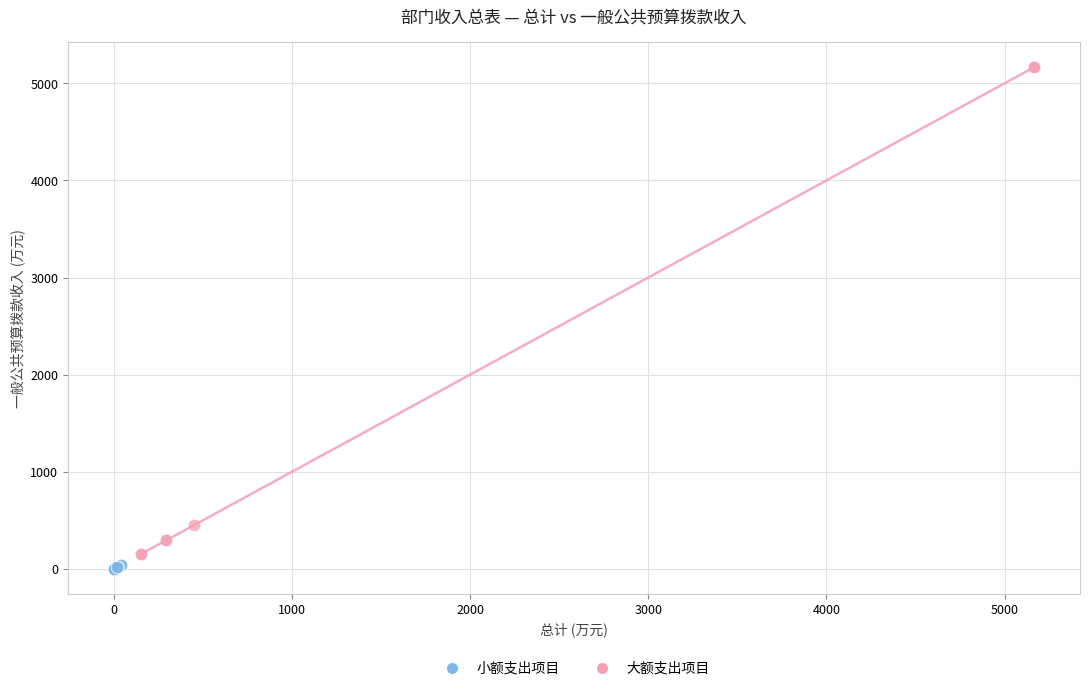

What are all the series names shown in the legend?

小额支出项目, 大额支出项目